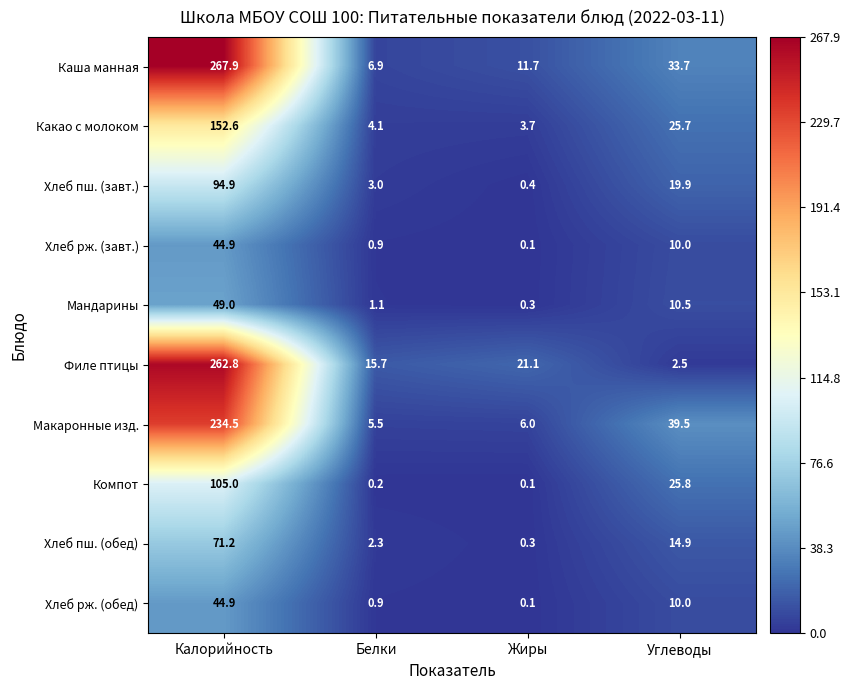

True or false: Хлеб рж. (завт.) has a value of 5.9 at Углеводы.

False